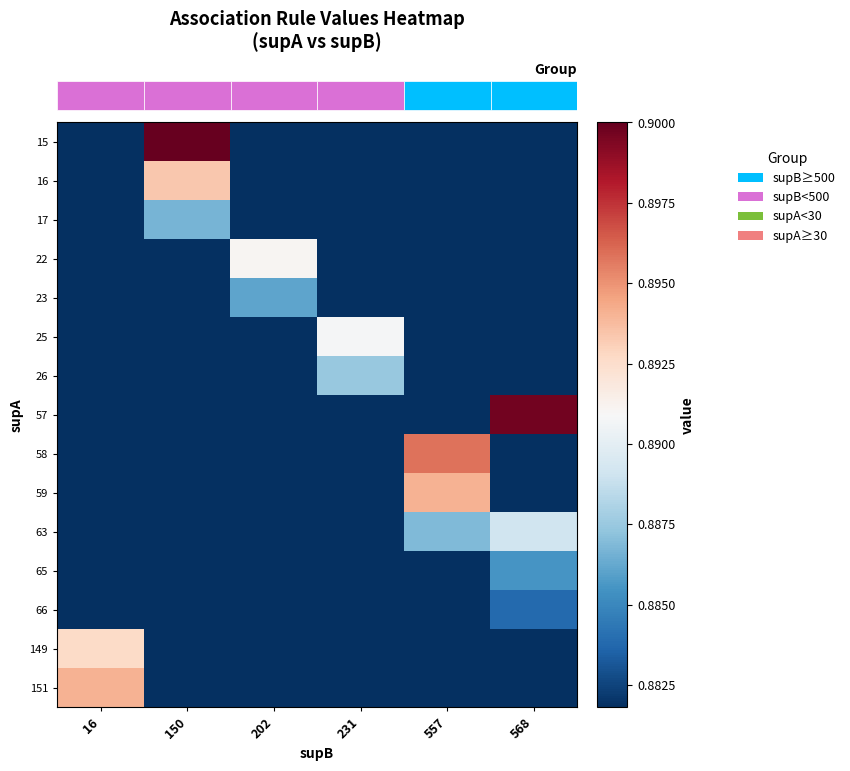

What is the total value across all series at 150?

13.3